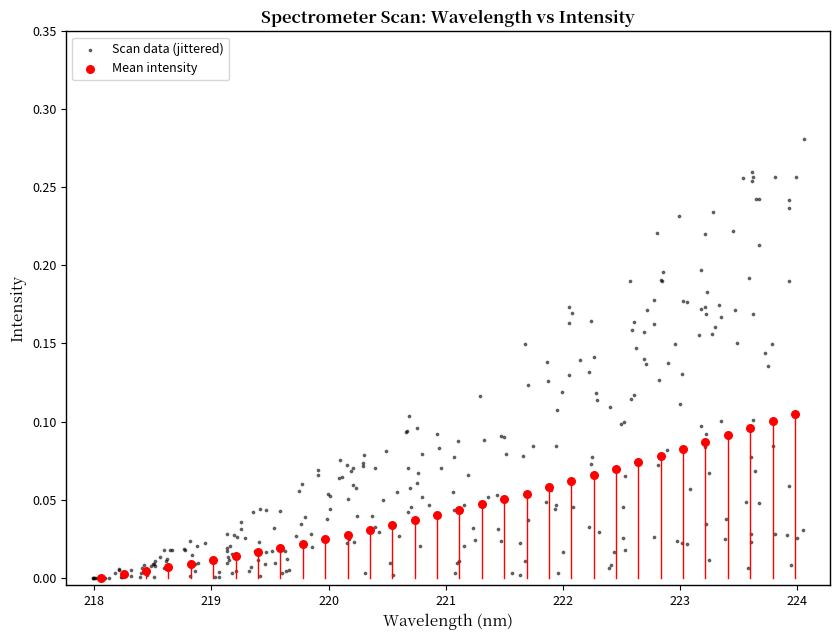

Which series has the largest Y range (max minus min)?

Scan data (jittered)